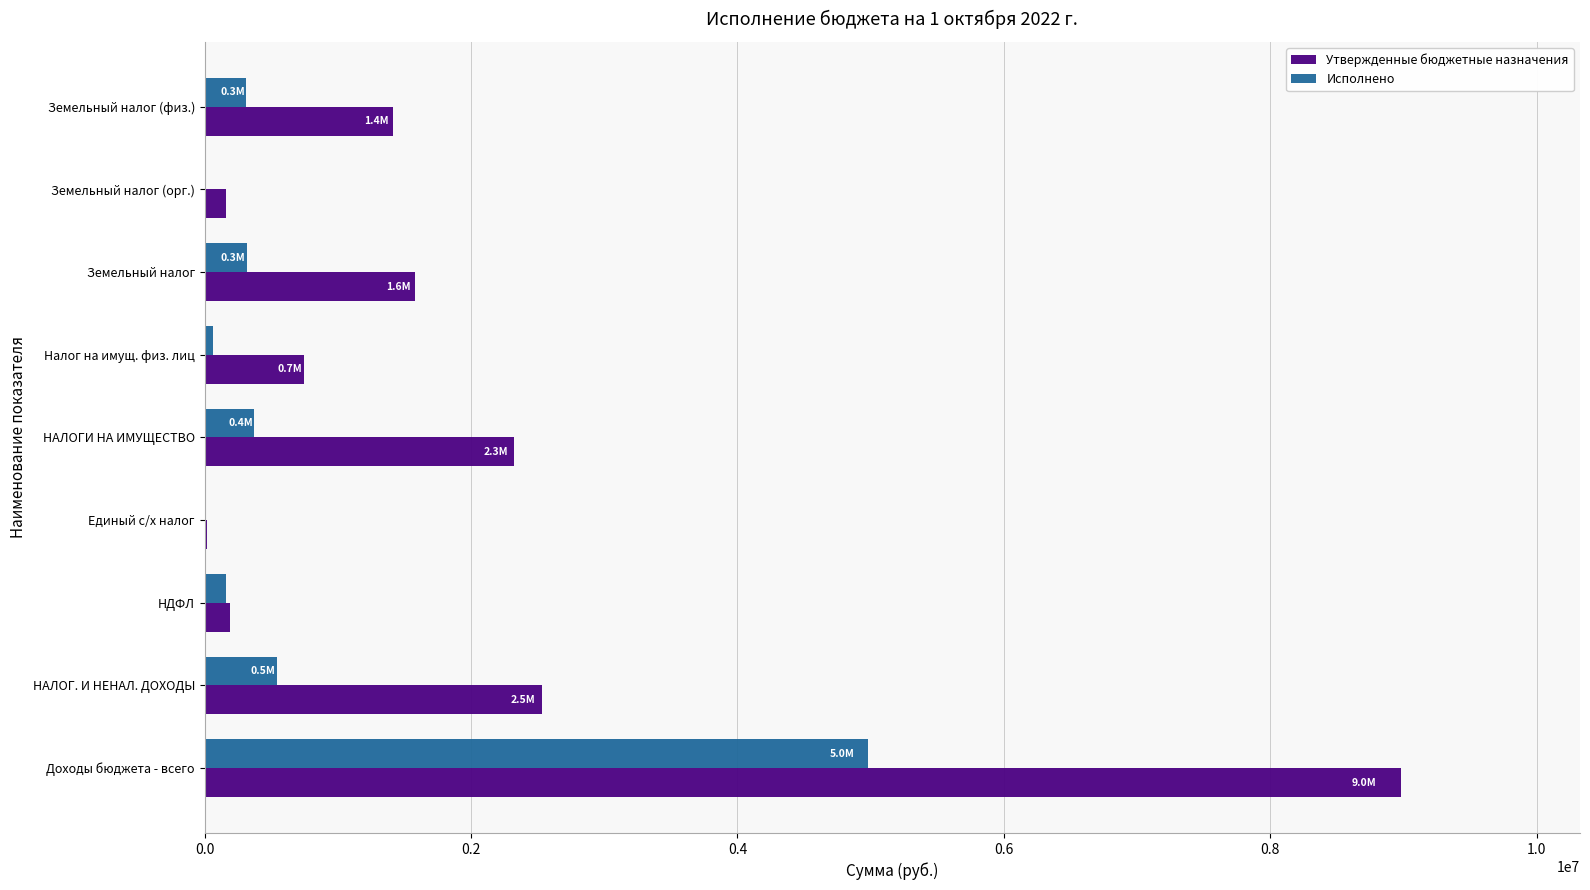

The value of Утвержденные бюджетные назначения at Налог на имущ. физ. лиц is 1233463.7. True or false?

False